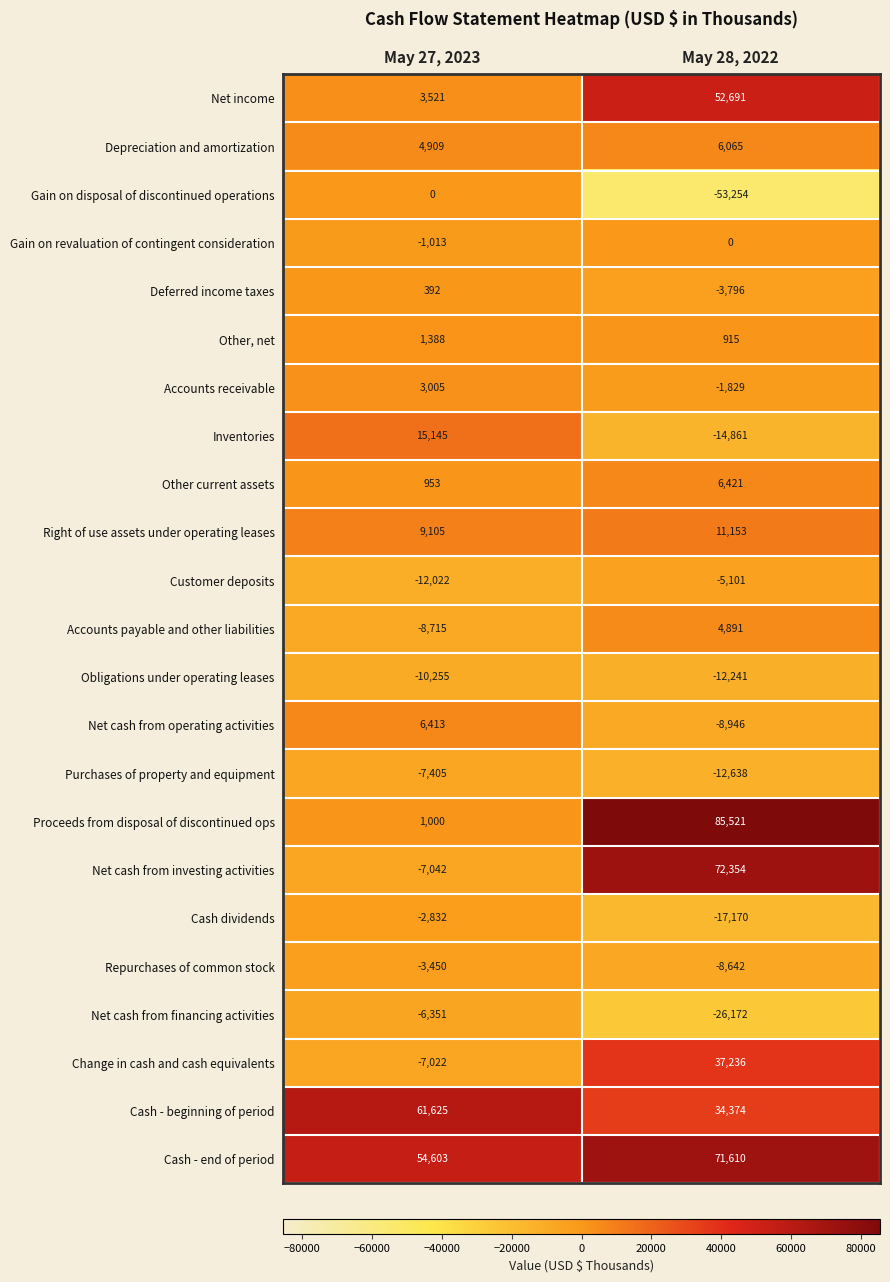

What is the minimum value shown in the chart?

-53254